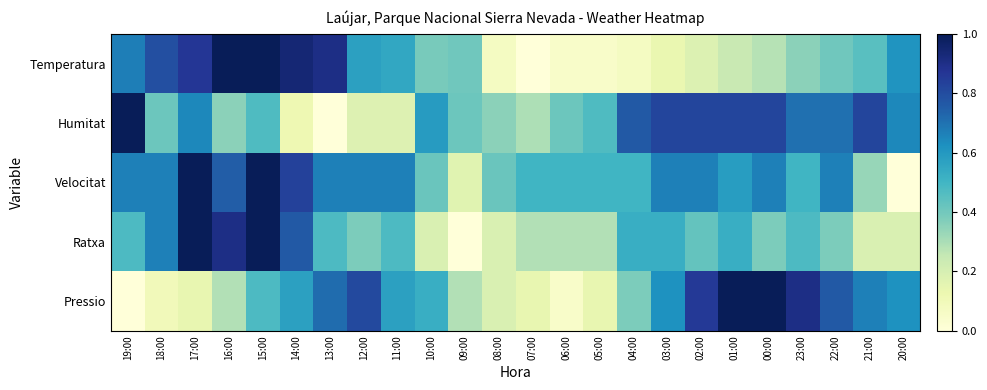

At which category is the sum across all series the highest?

15:00